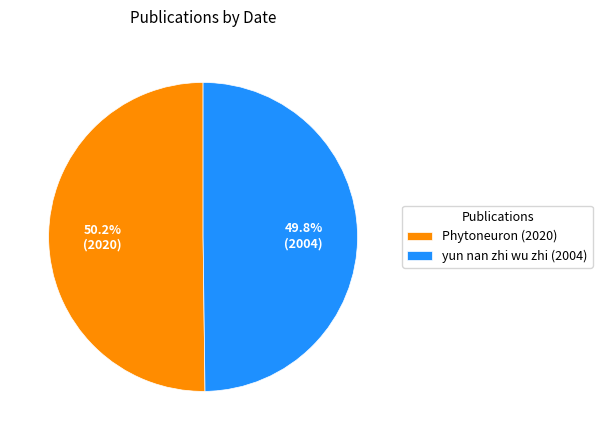

The yun nan zhi wu zhi (2004) slice represents 50% of the pie. True or false?

True